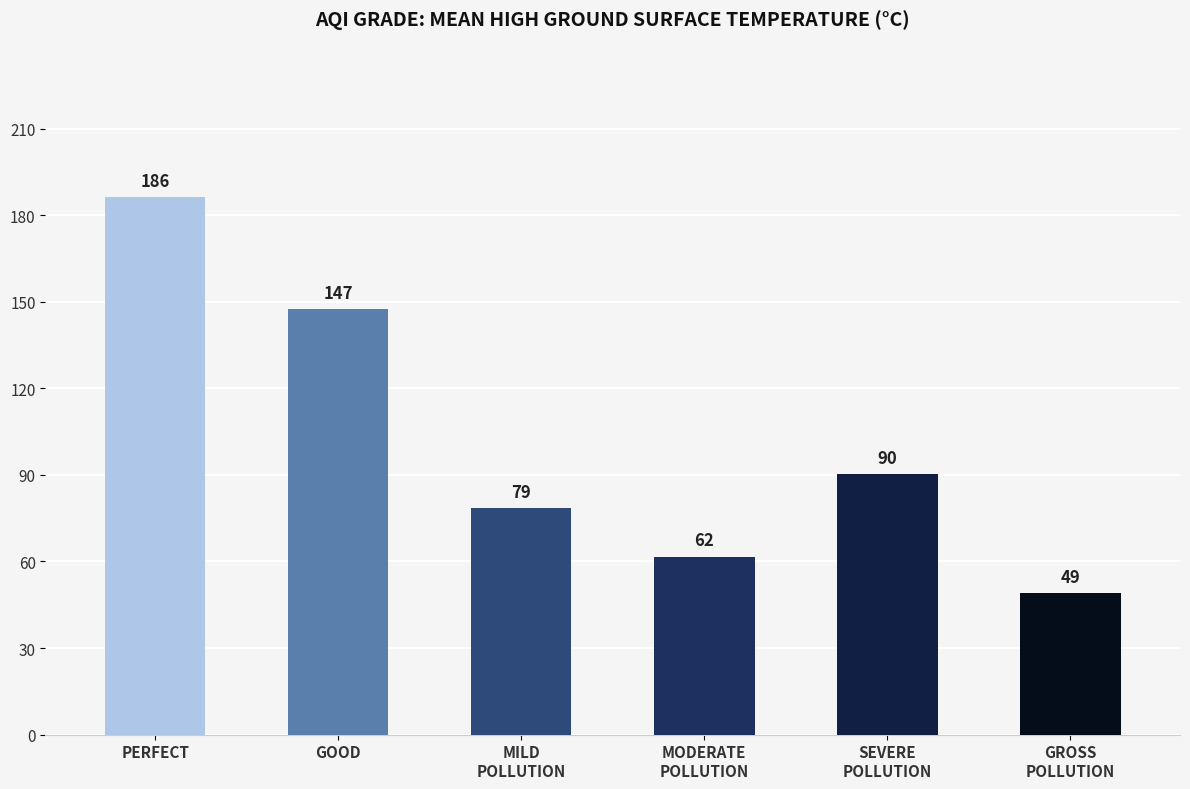

At which category does the chart reach its minimum across all series?

GROSS
POLLUTION